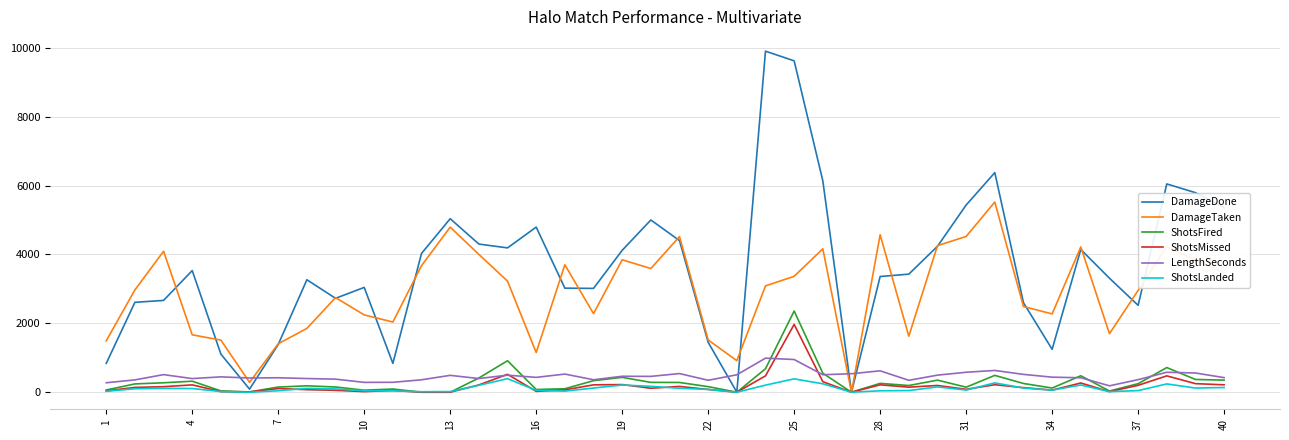

Which series ends up on top after the final intersection of LengthSeconds and DamageTaken?

DamageTaken